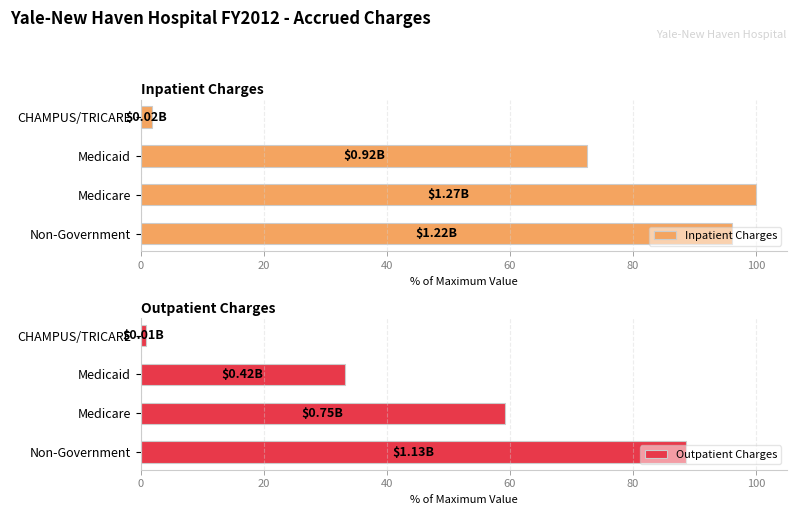

Which category has the highest value in the Inpatient Charges series?

Medicare